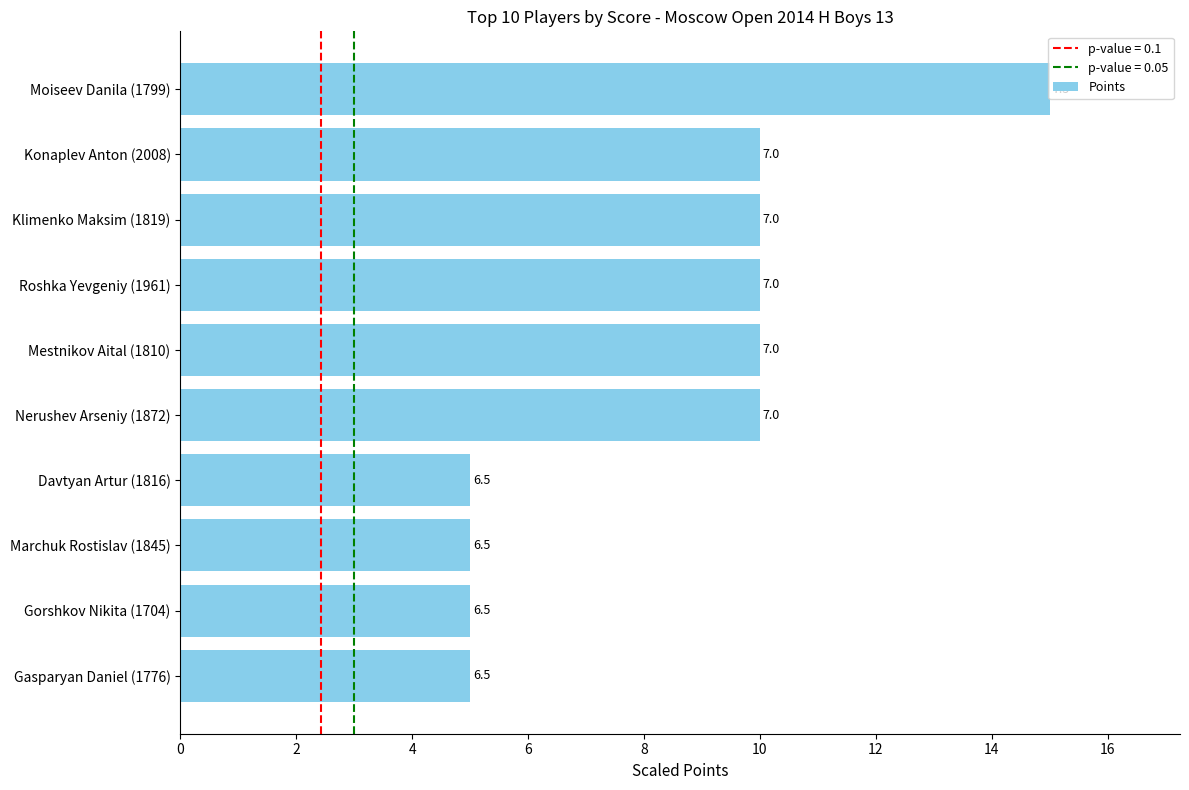

How many bars are there in total?

10